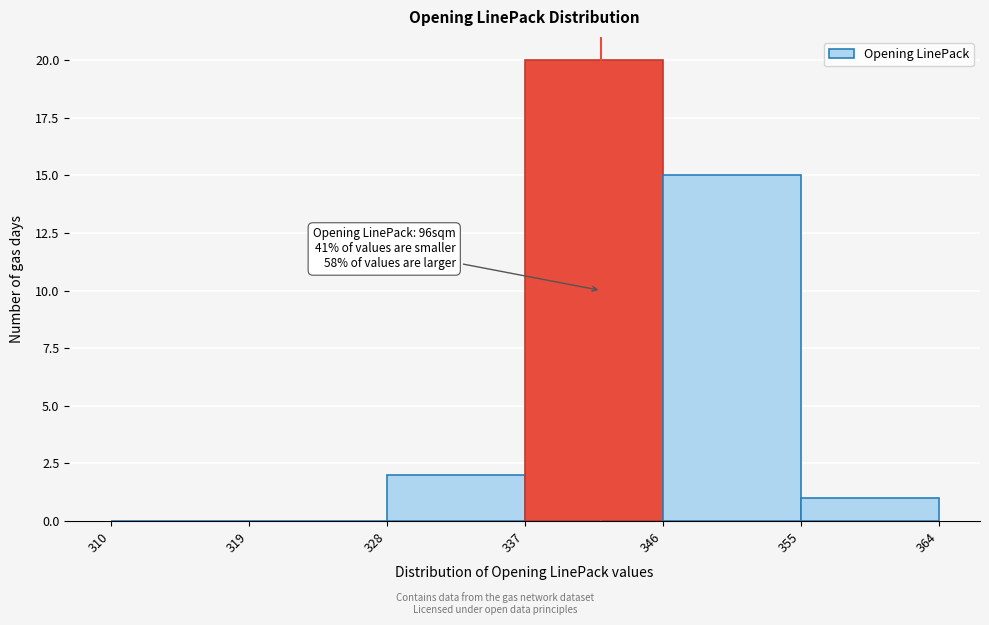

Which range on the x-axis has the tallest bar?

337 to 346